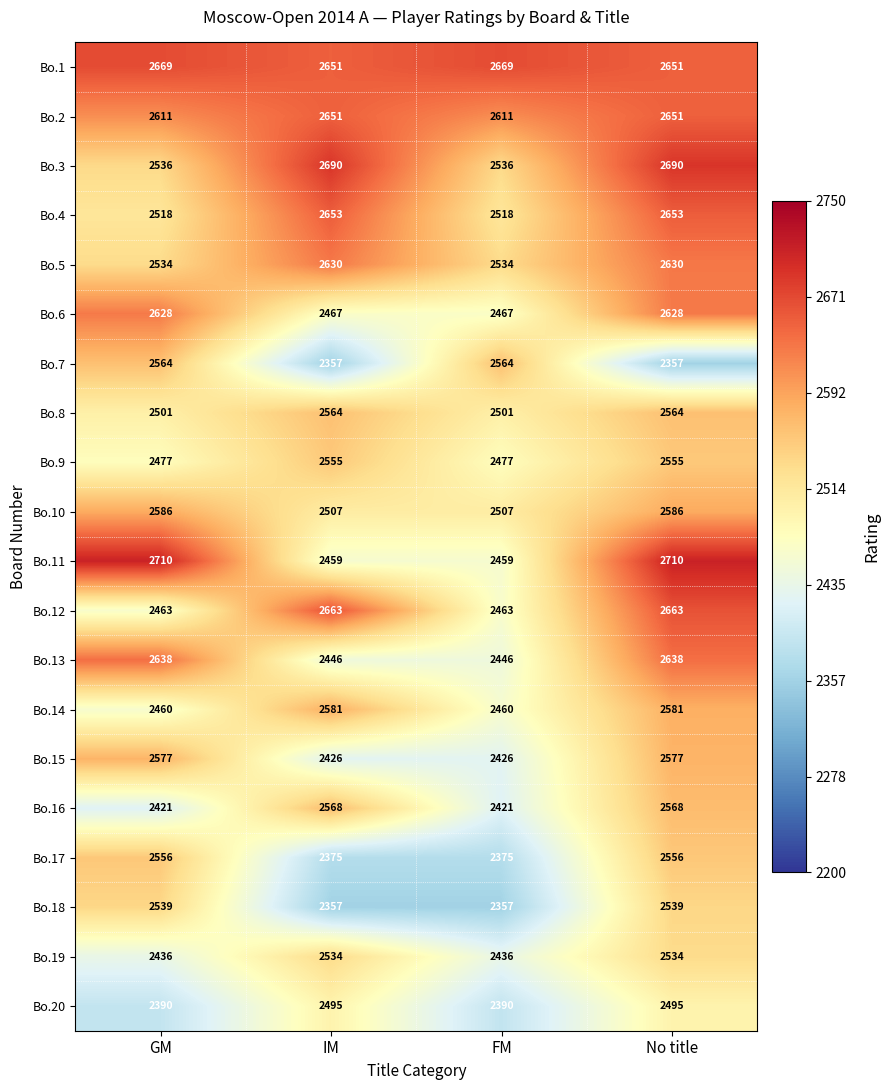

What is the spread (max minus min) of values at IM?

333